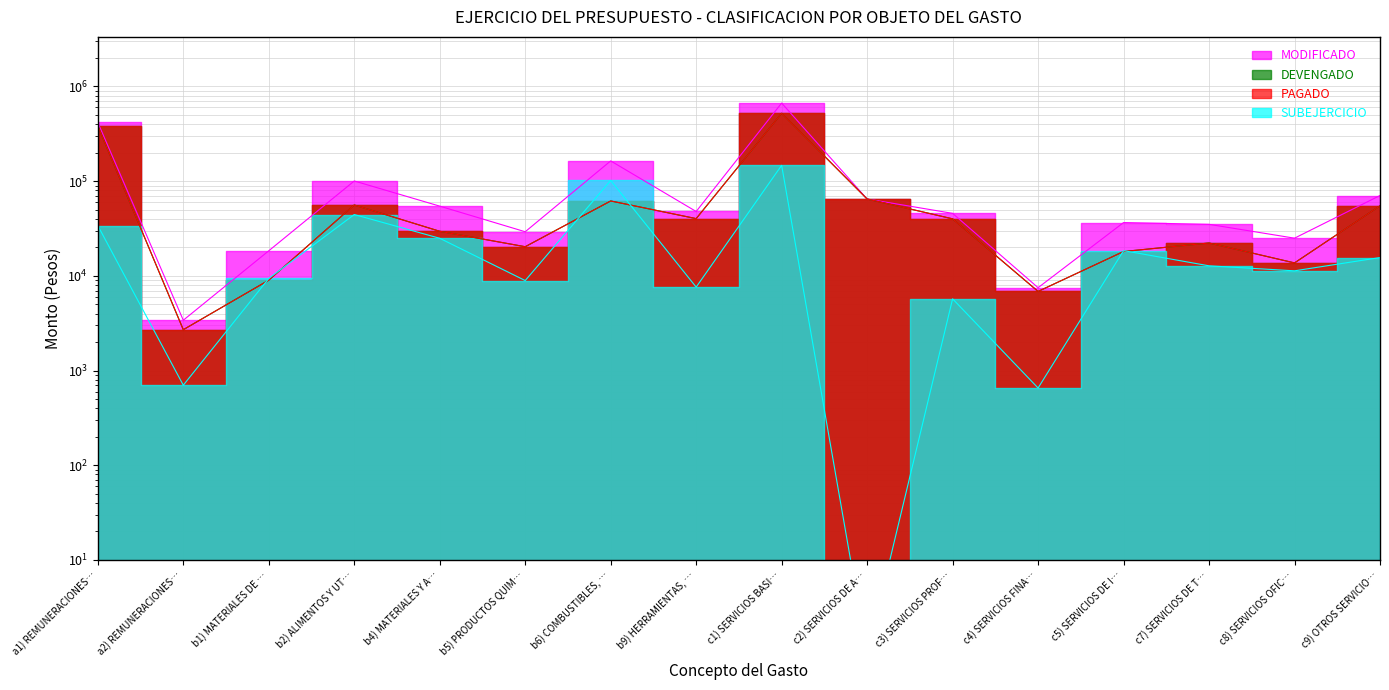

The PAGADO series shows 2700.0 at a2) REMUNERACIONES…. True or false?

True